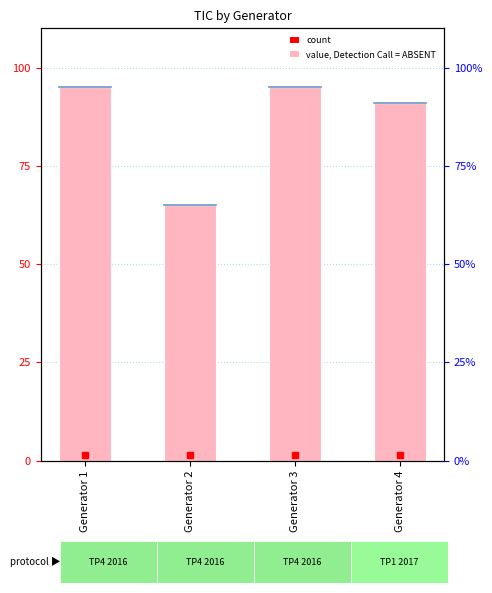

The chart shows a value of 95 at Generator 3. True or false?

True